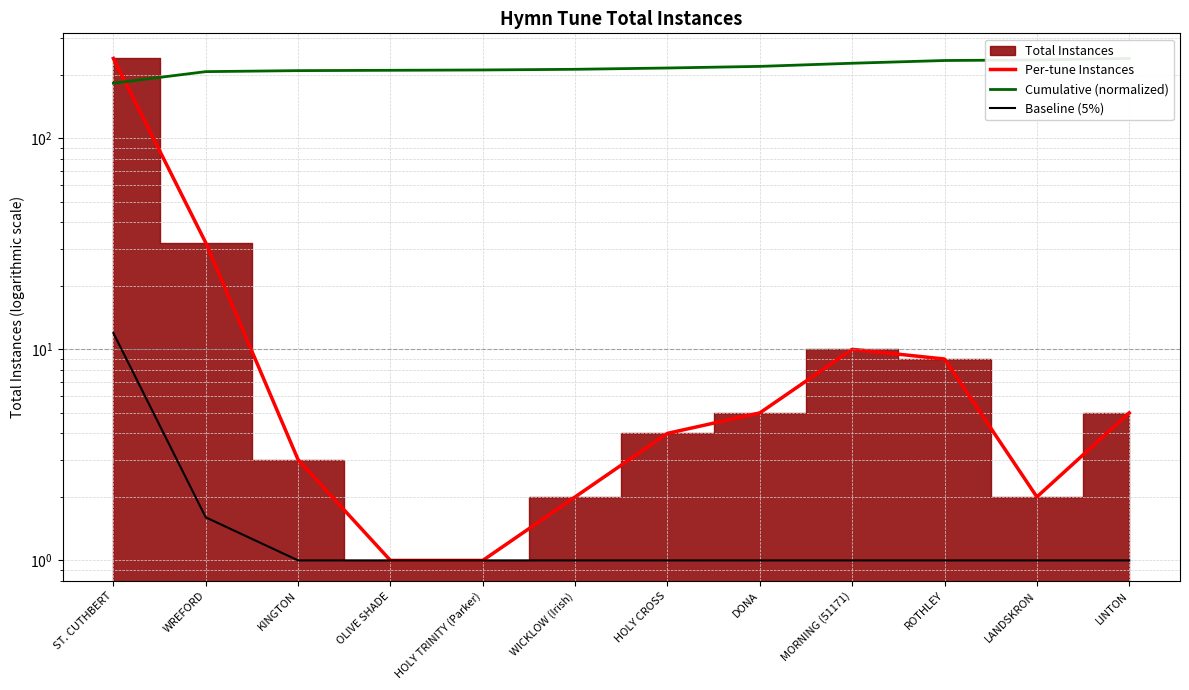

What is the label of the 2nd point from the left?

WREFORD